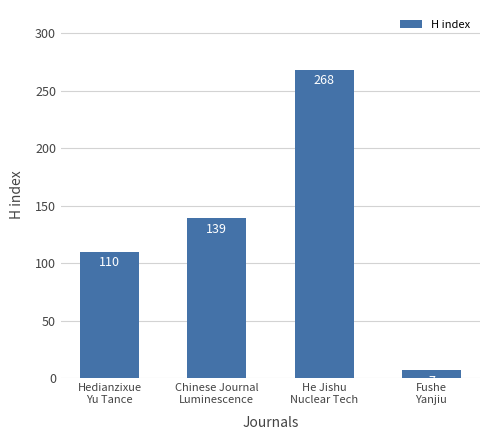

Reading left to right, transcribe all the data shown in this chart.

Hedianzixue
Yu Tance=110	Chinese Journal
Luminescence=139	He Jishu
Nuclear Tech=268	Fushe
Yanjiu=7